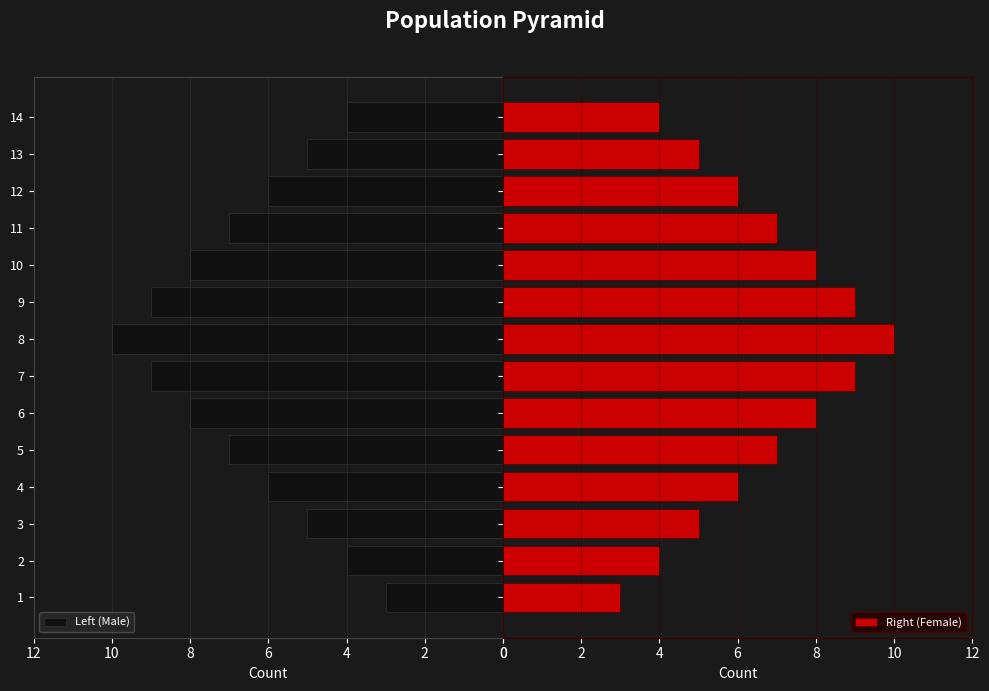

Does the chart contain any negative values?

No